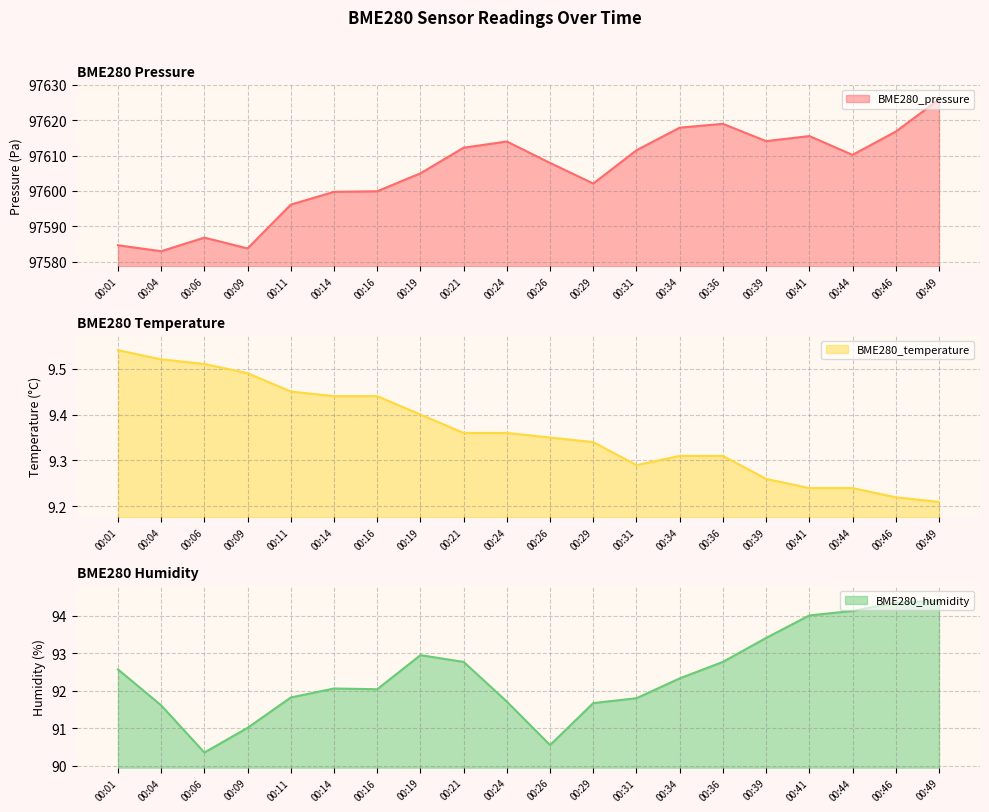

At which label is BME280_humidity closest to 92?

00:16